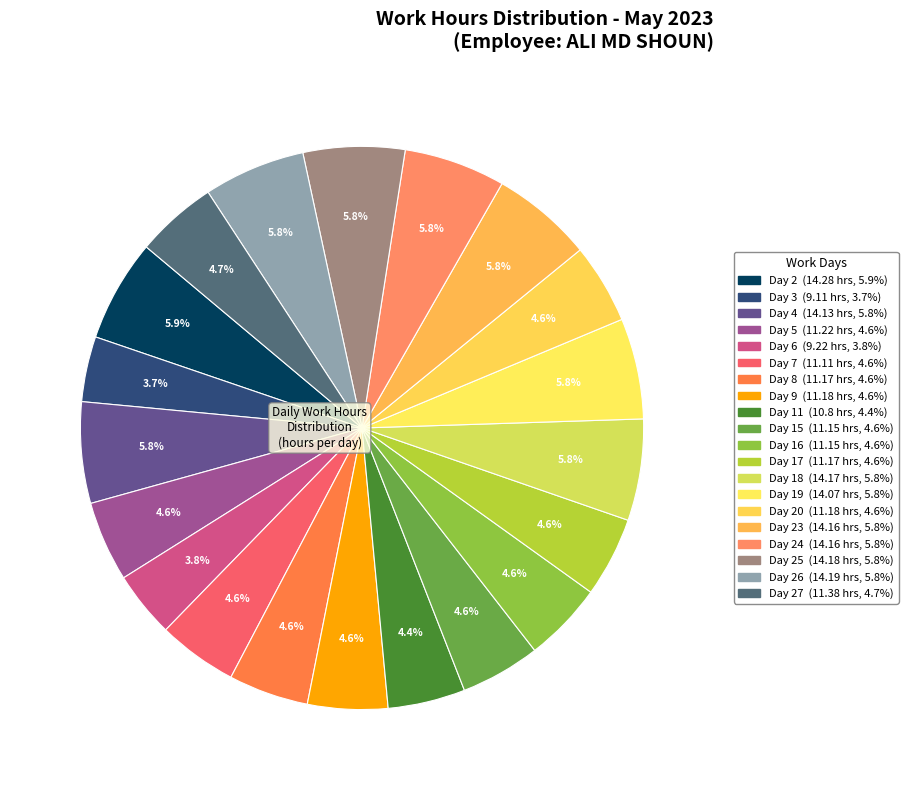

How many slices are in this pie chart?

20